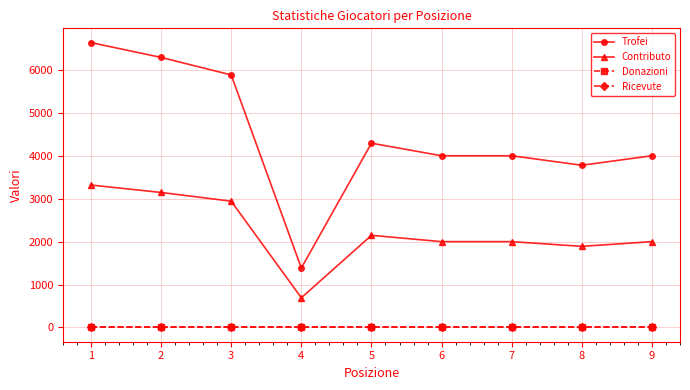

Rank the series by their maximum value, from lowest to highest.

Donazioni, Ricevute, Contributo, Trofei